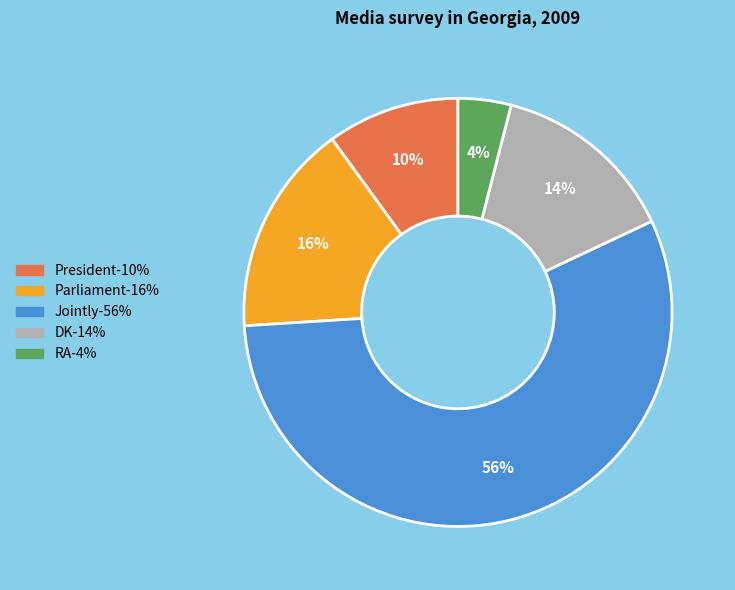

How many slices are in this pie chart?

5